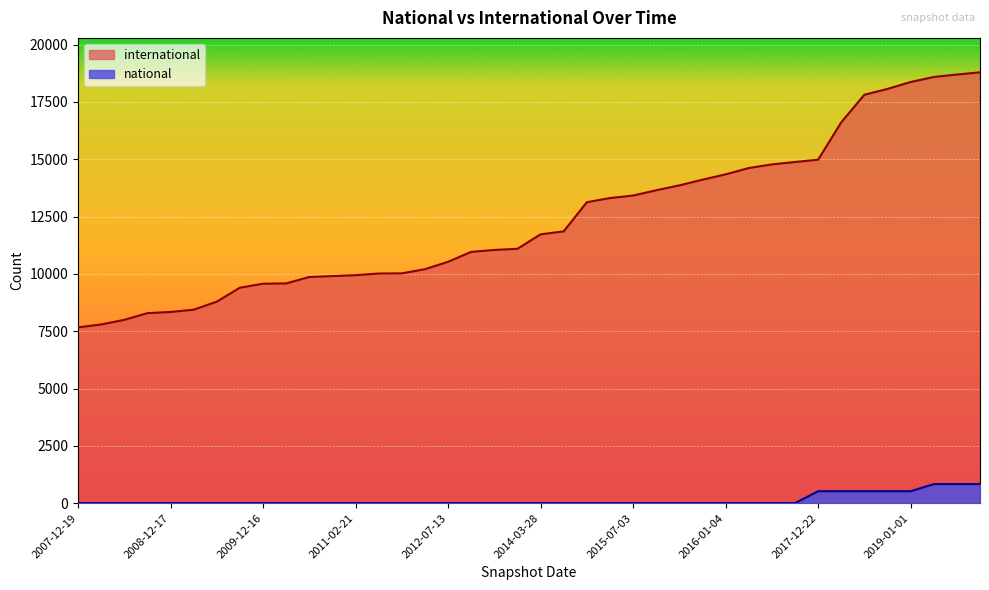

Is the value of international at 2007-12-19 greater than the value of national at 2018-07-11?

Yes